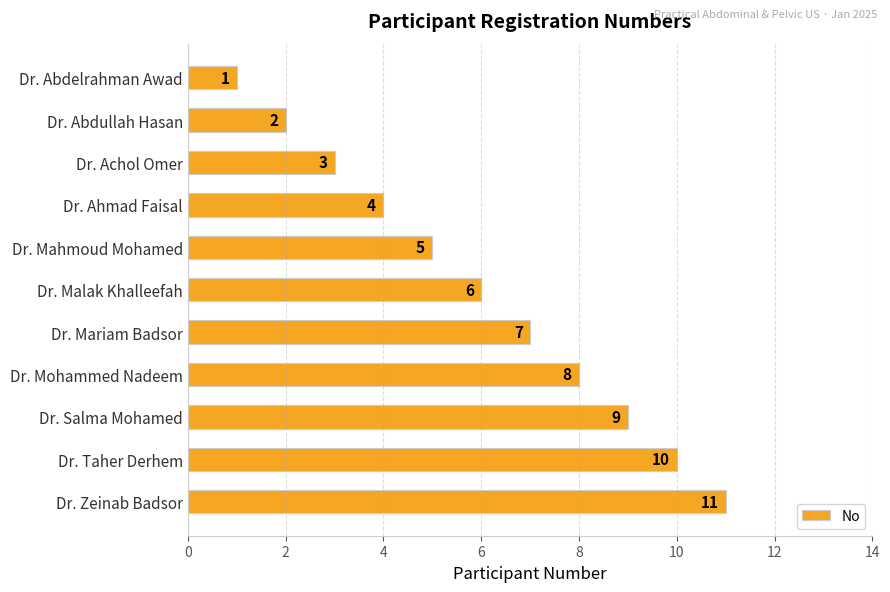

What is the minimum value shown in the chart?

1